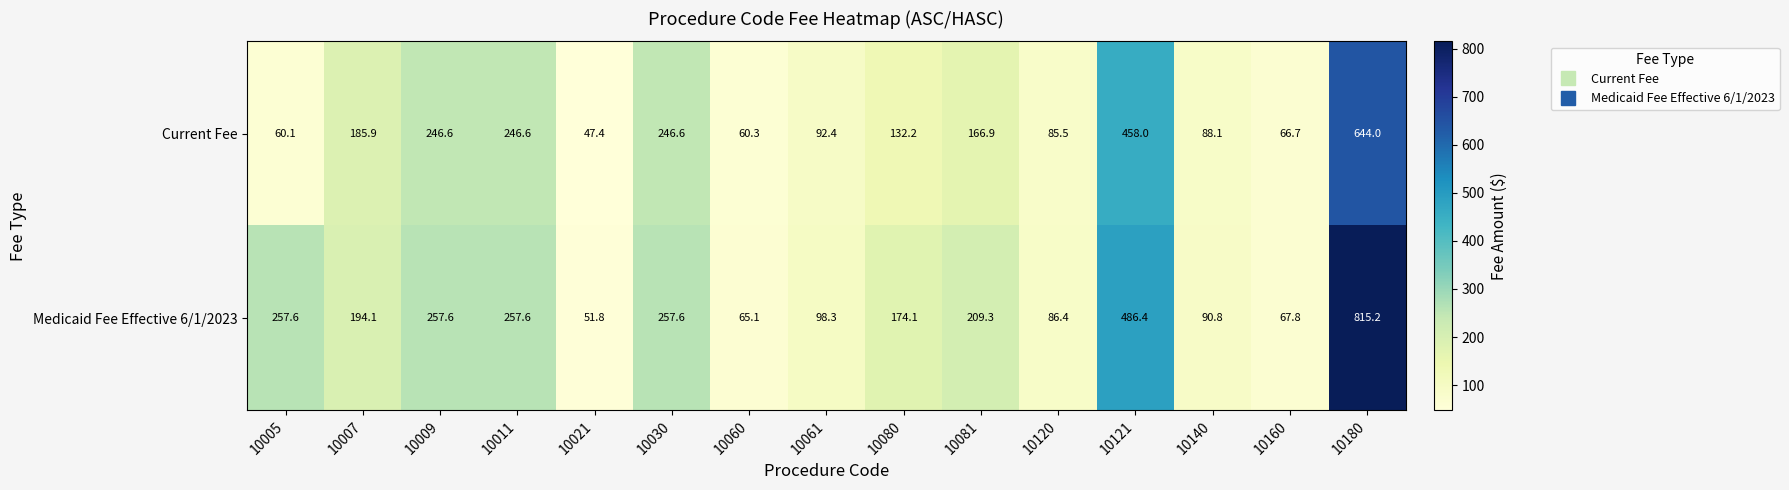

What is the minimum value shown in the chart?

47.4